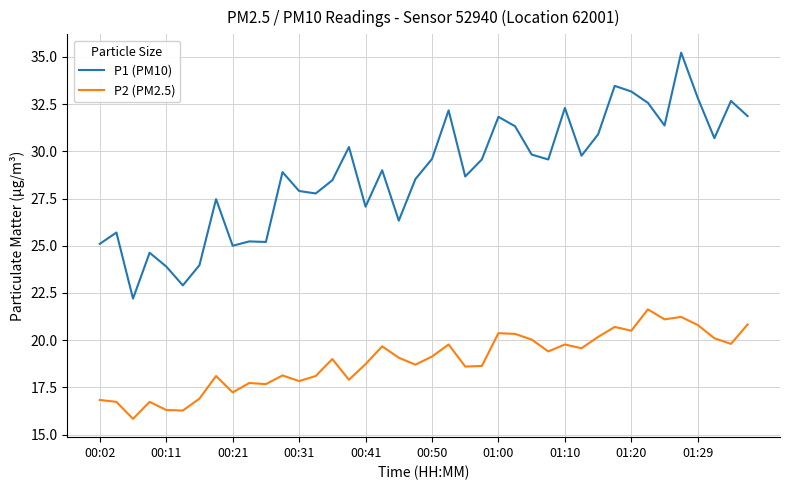

Rank the series by their average value, from highest to lowest.

P1 (PM10), P2 (PM2.5)